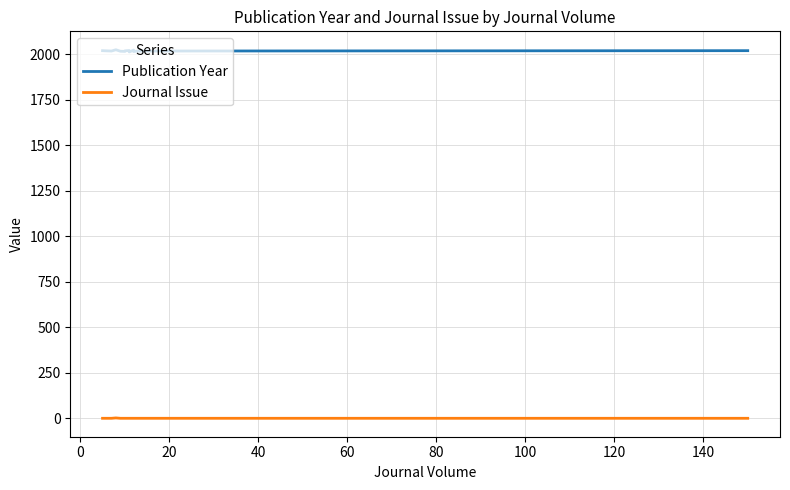

At which category is the sum across all series the highest?

20